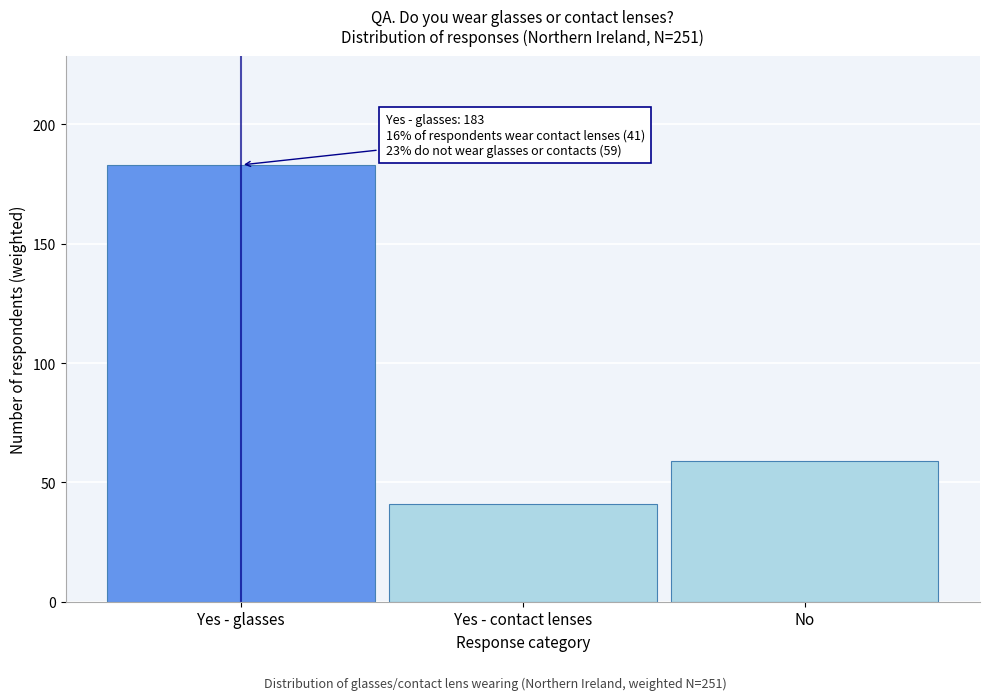

Reading left to right, transcribe all the data shown in this chart.

Yes - glasses=183	Yes - contact lenses=41	No=59